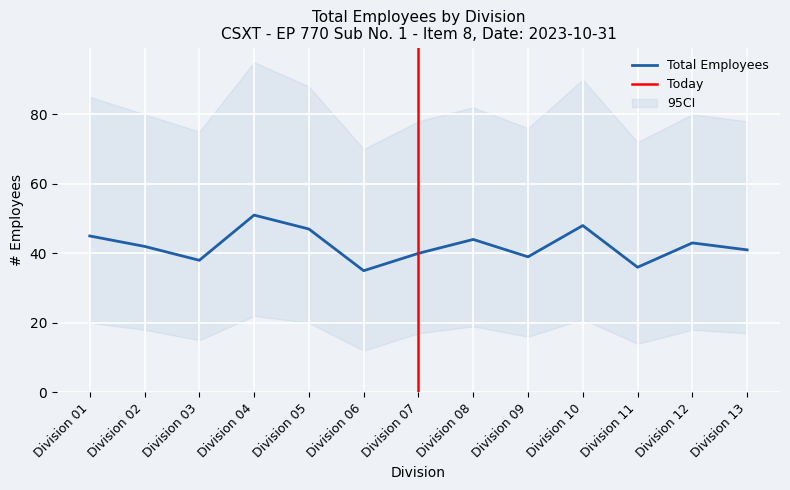

True or false: Total Employees has a value of 35 at Division 06.

True